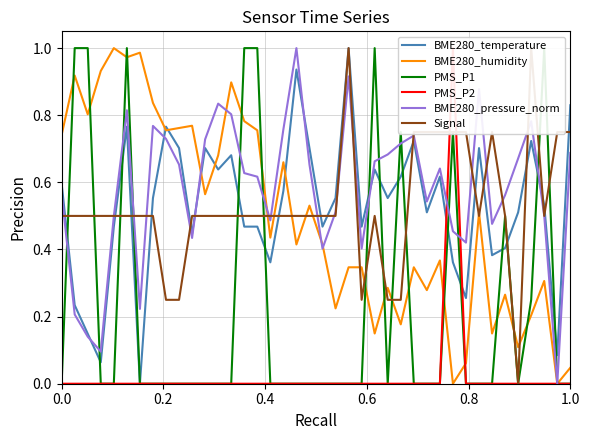

What are all the series names shown in the legend?

BME280_temperature, BME280_humidity, PMS_P1, PMS_P2, BME280_pressure_norm, Signal